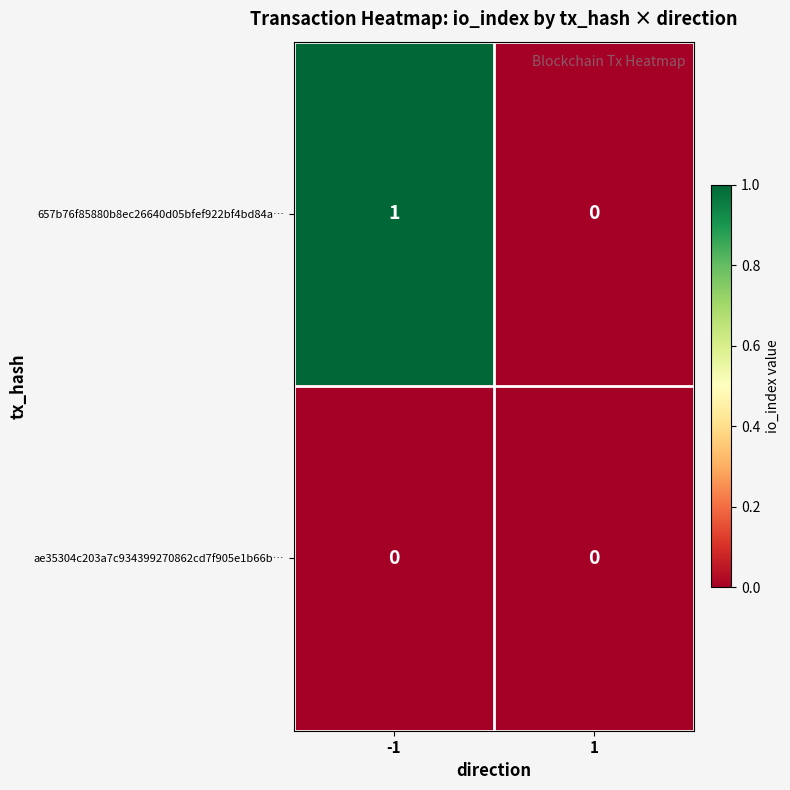

How many series are shown in this chart?

2